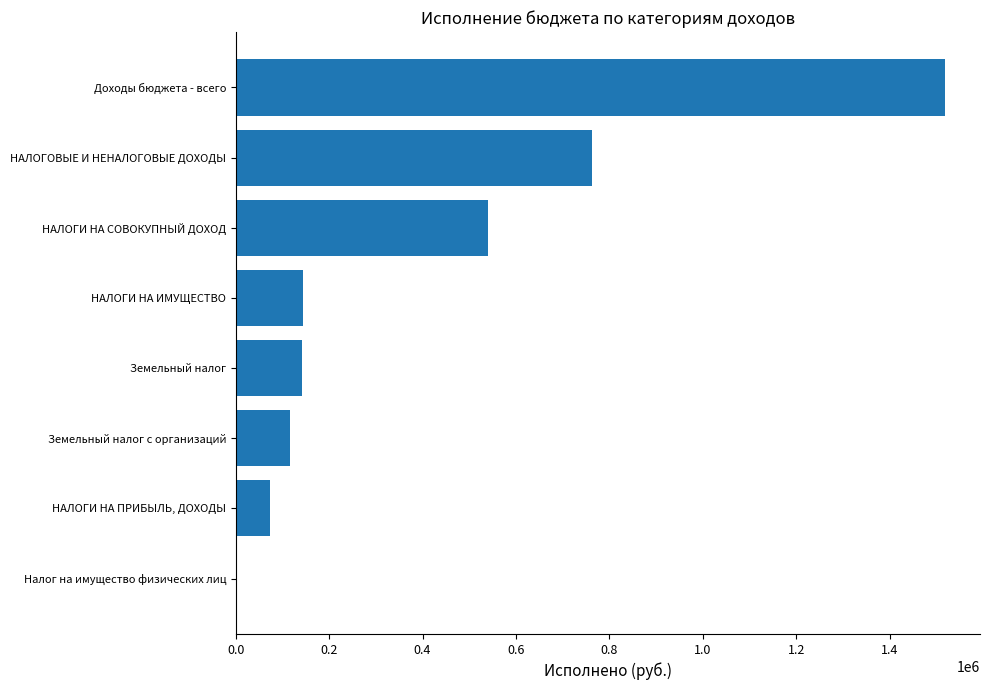

What is the sum of all values?

3300466.7